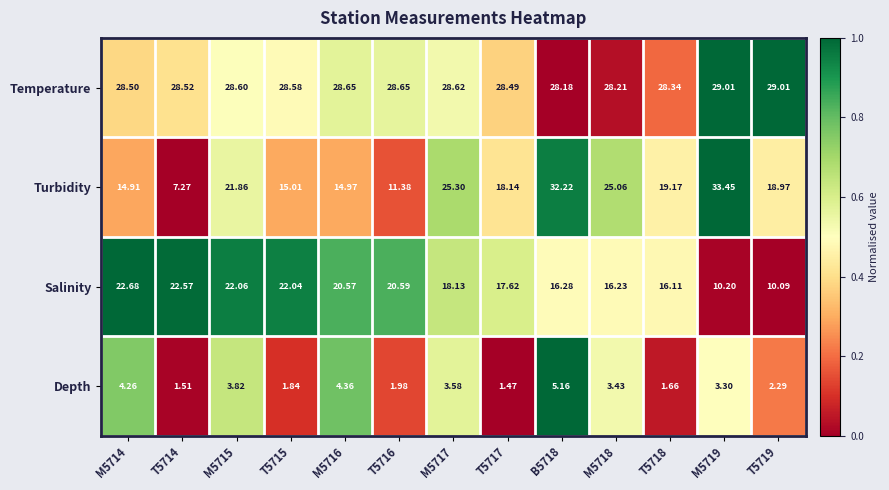

At T5717, list the series in order from smallest to largest.

Depth, Salinity, Turbidity, Temperature